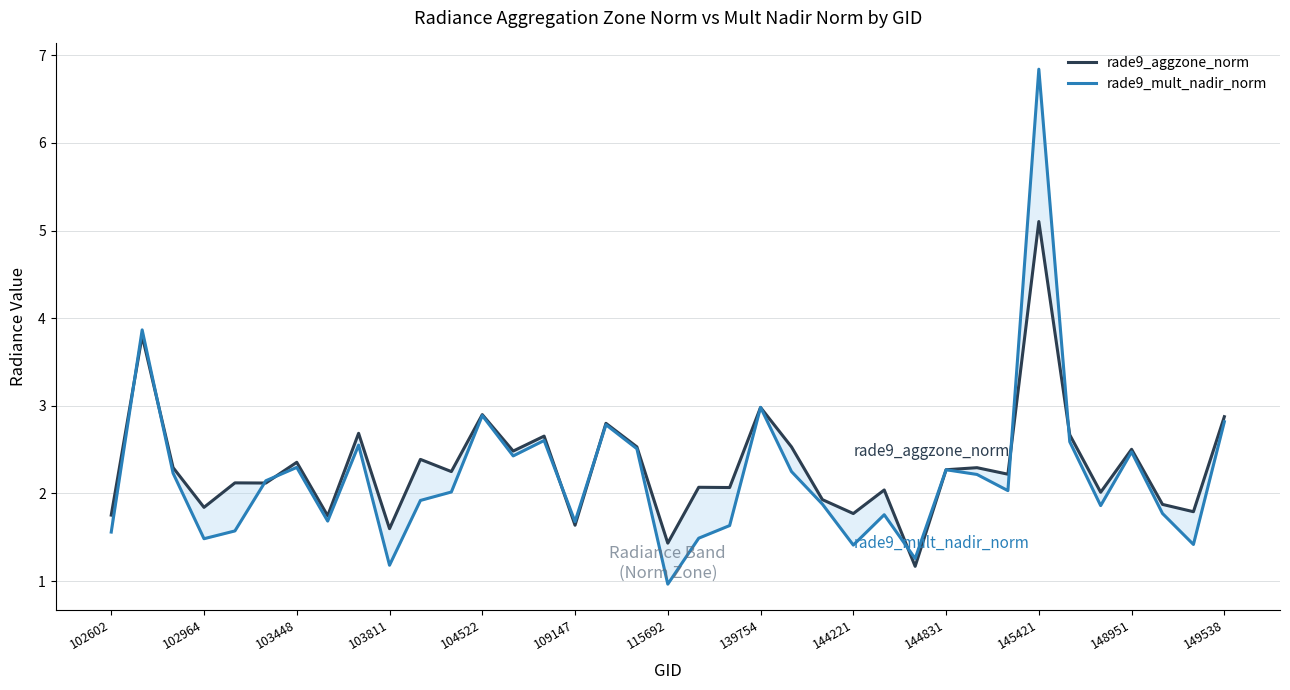

How many intersections are there between rade9_aggzone_norm and rade9_mult_nadir_norm?

11